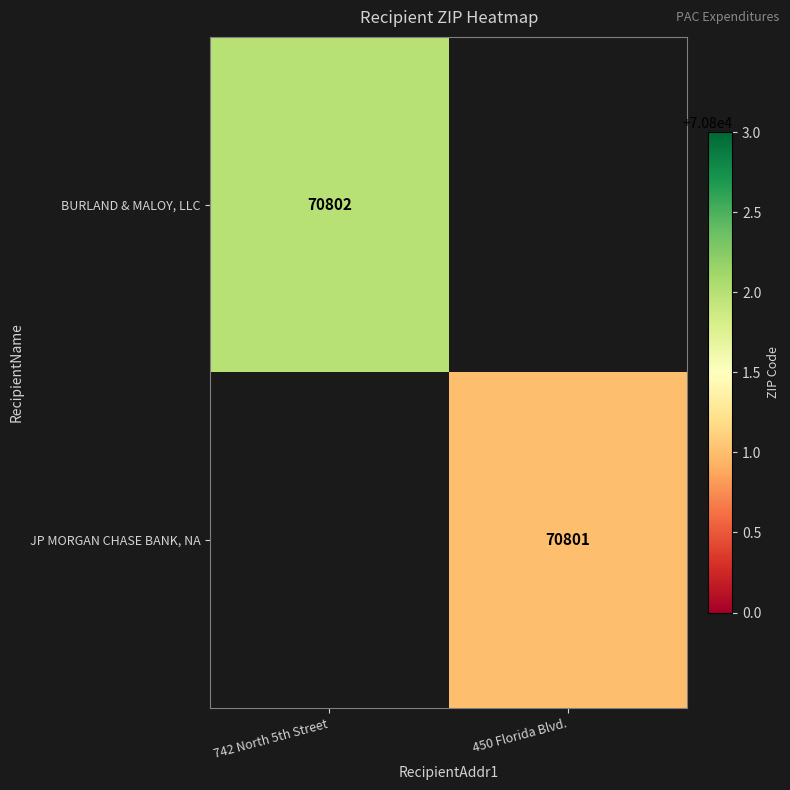

True or false: BURLAND & MALOY, LLC has a value of 70802 at 742 North 5th Street.

True